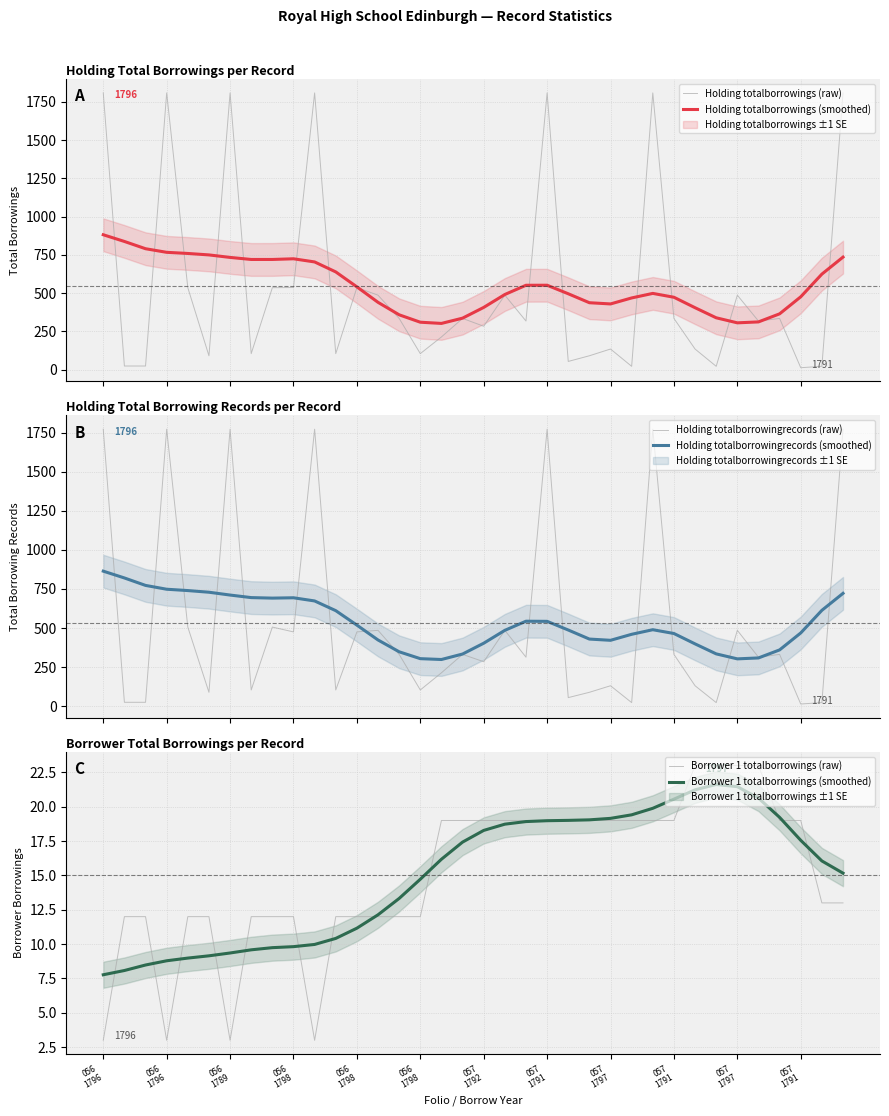

Which series changed the most between 31 and 32?

Holding totalborrowings (smoothed)